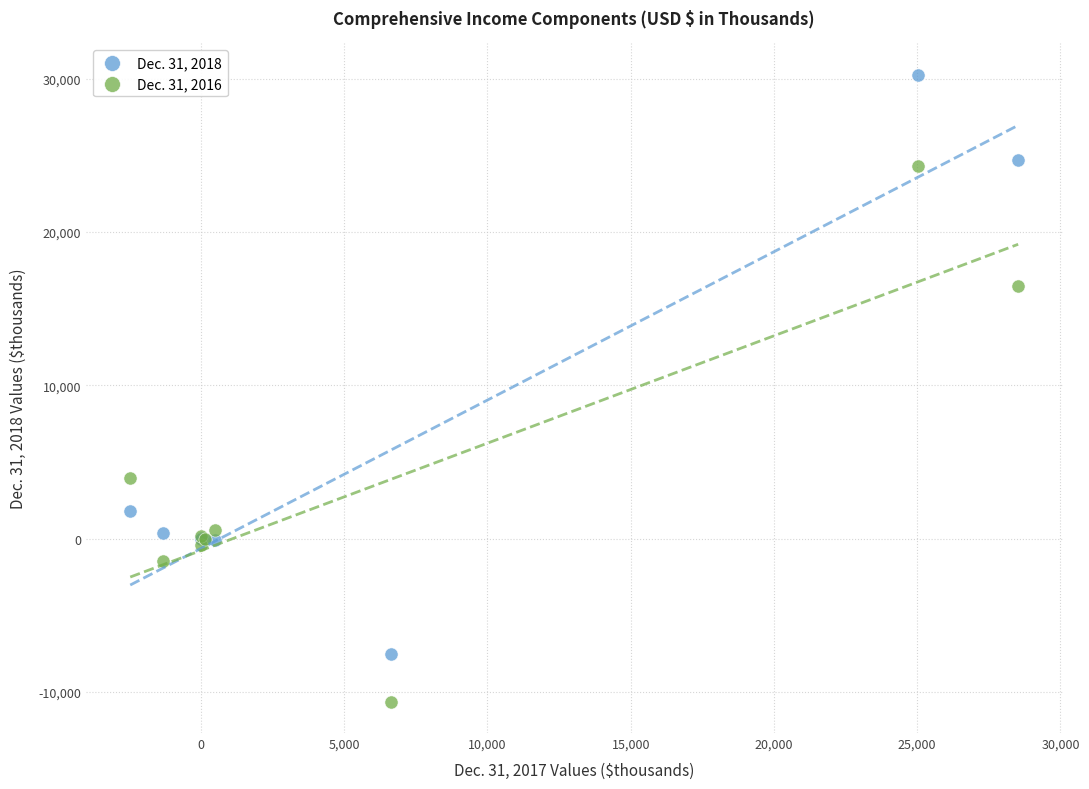

Which series has the widest spread of Y values?

Dec. 31, 2018